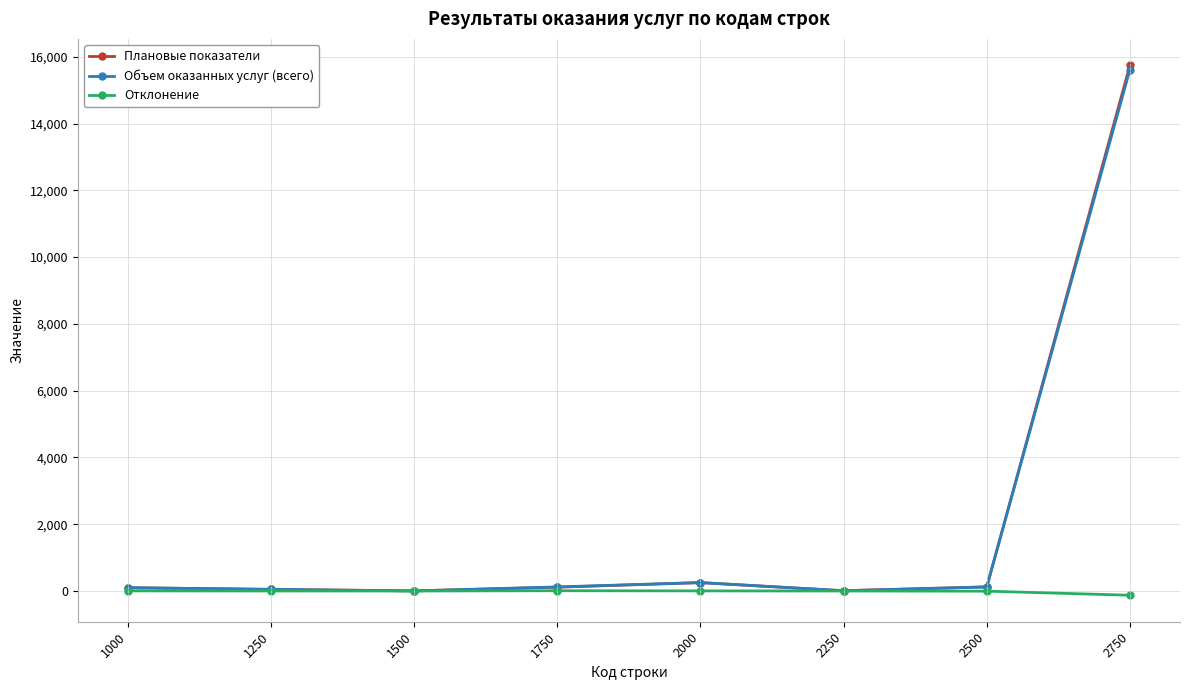

What is the greatest value displayed?

15742